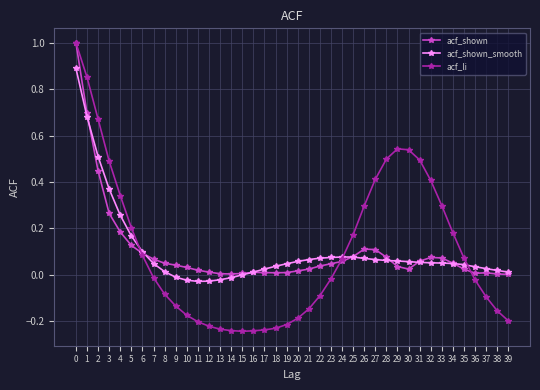

The acf_li series shows 0.3 at 26. True or false?

True